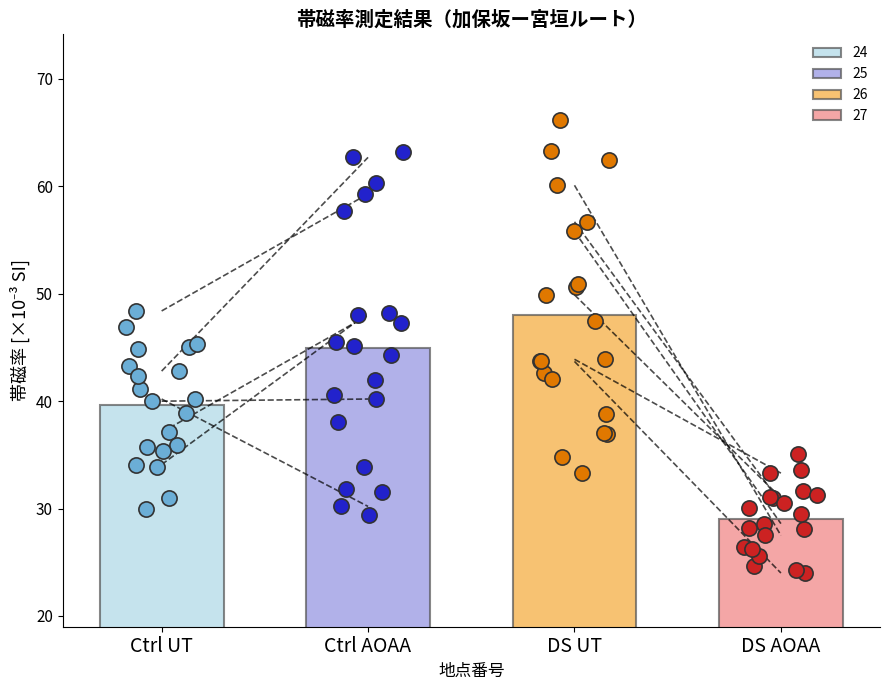

Which series reaches the maximum Y coordinate?

26